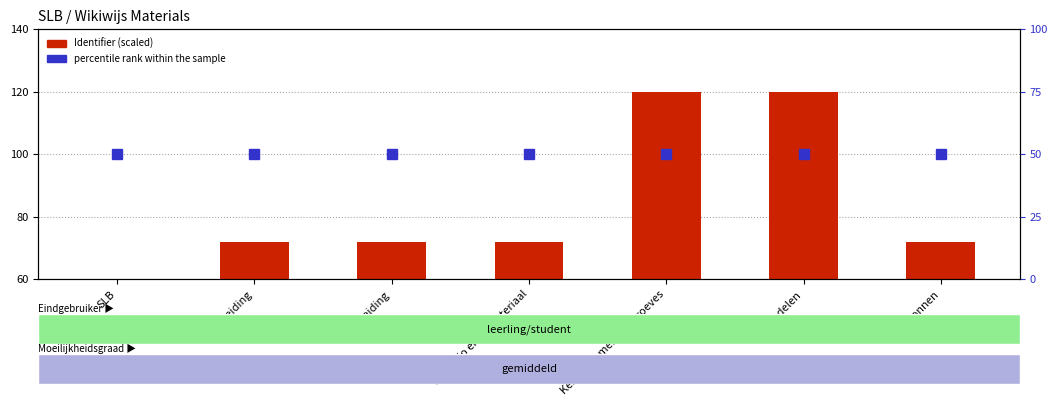

Reading left to right, extract all data points from this chart.

0.0	71.8	71.8	71.8	120.0	120.0	71.8